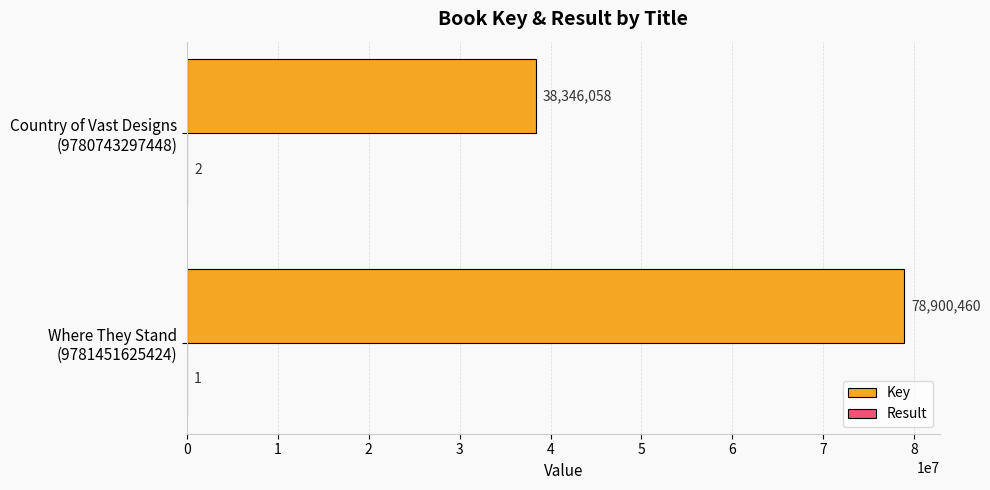

Which series has the largest total across all categories?

Key